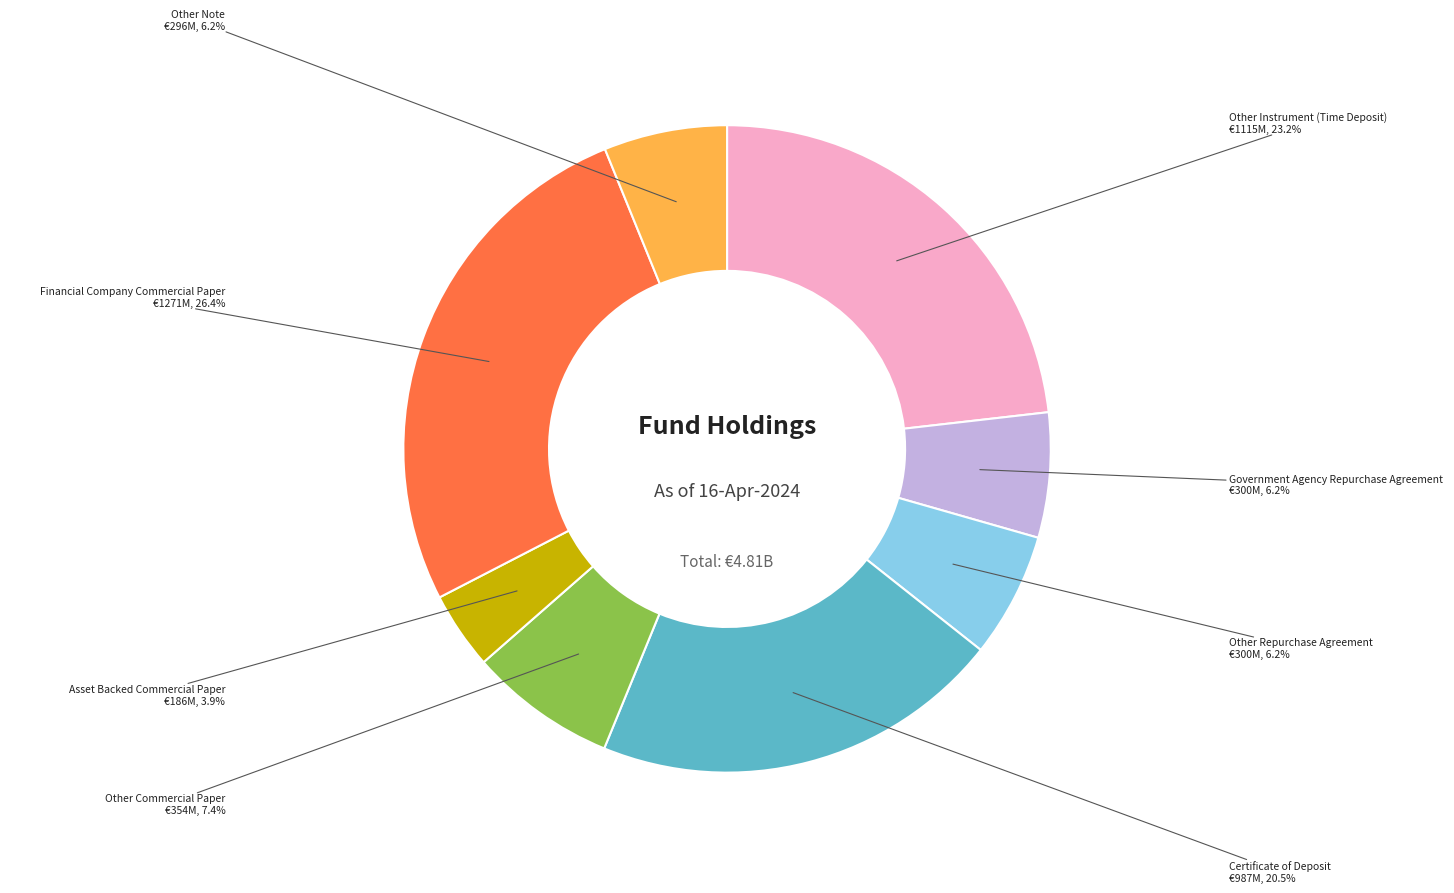

Does any single category account for the majority?

No